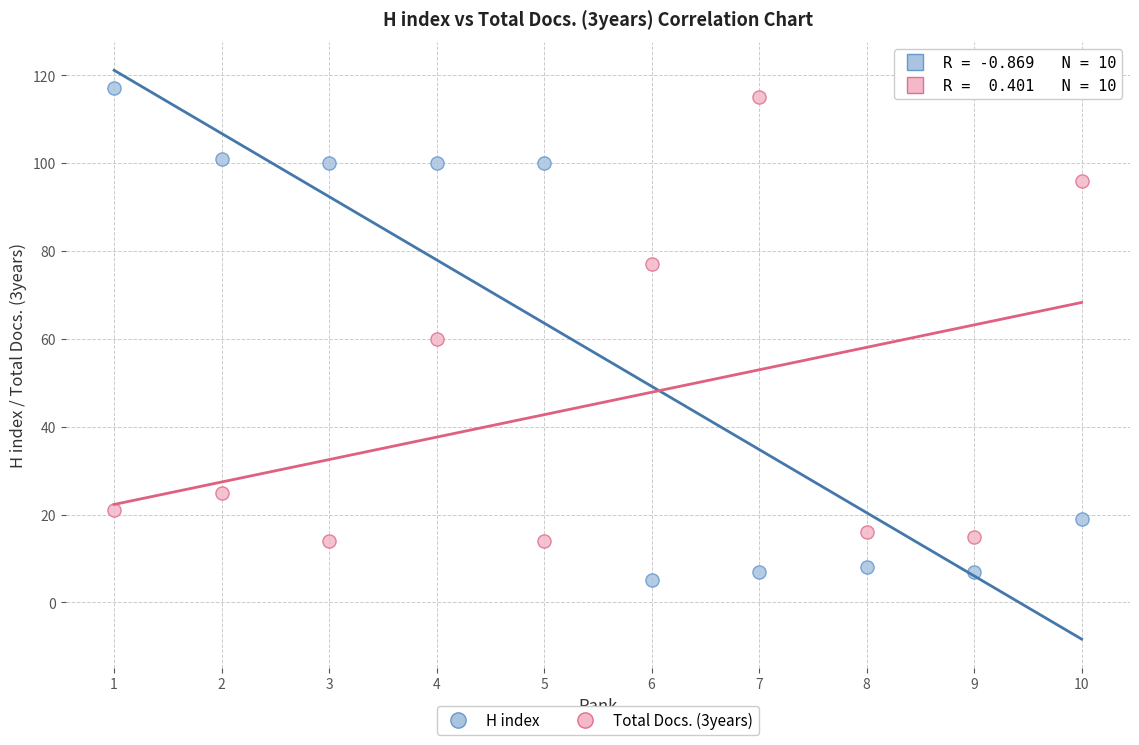

Across all data points, what is the range of X values (max minus min)?

9